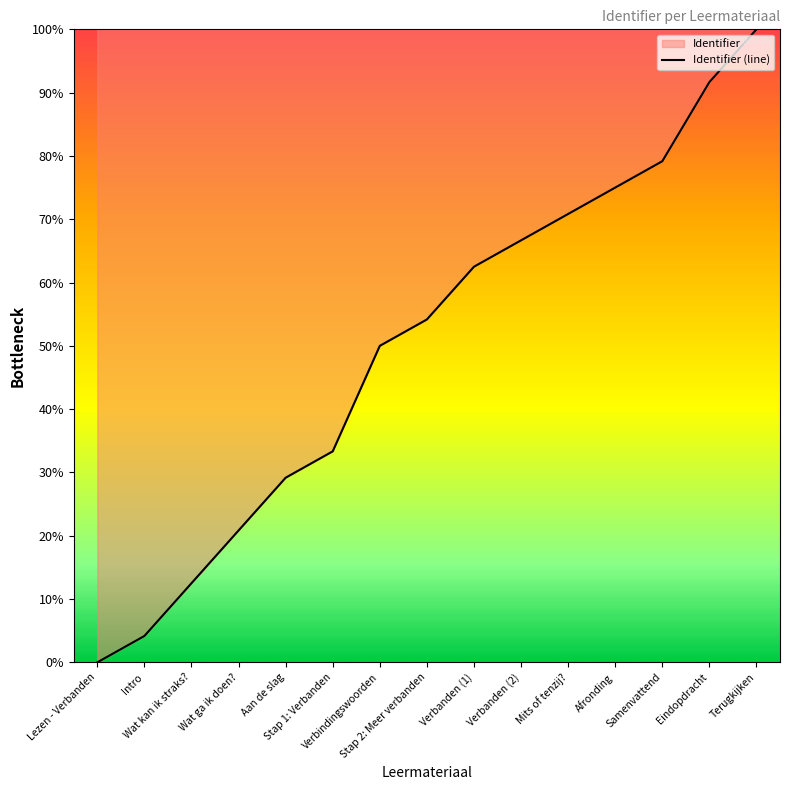

What is the approximate value at Mits of tenzij??

70.8